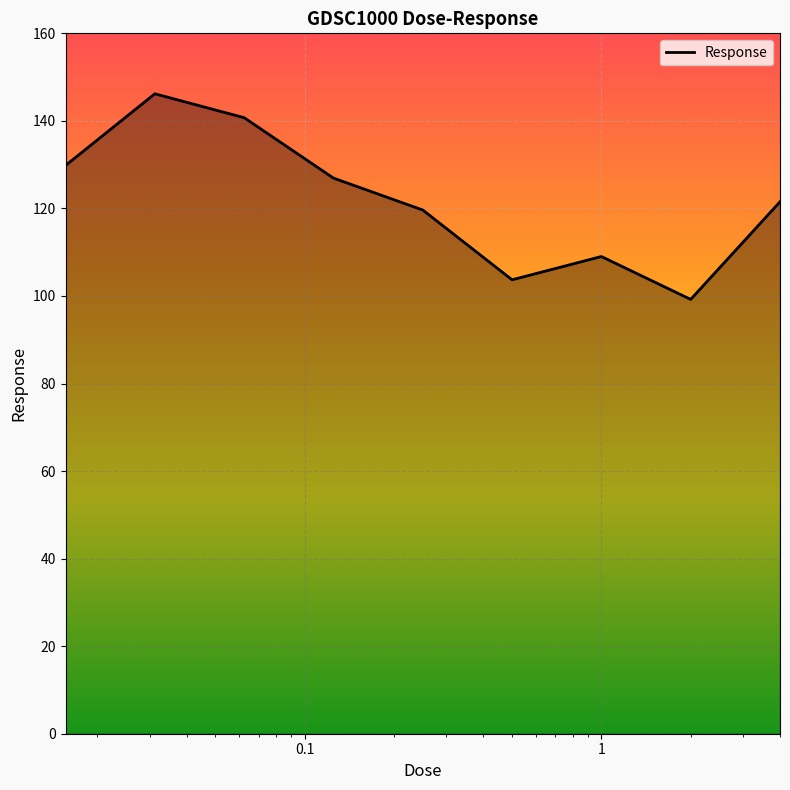

Reading left to right, list all the values displayed in this chart.

129.8	146.2	140.7	126.9	119.6	103.7	109.0	99.2	121.5